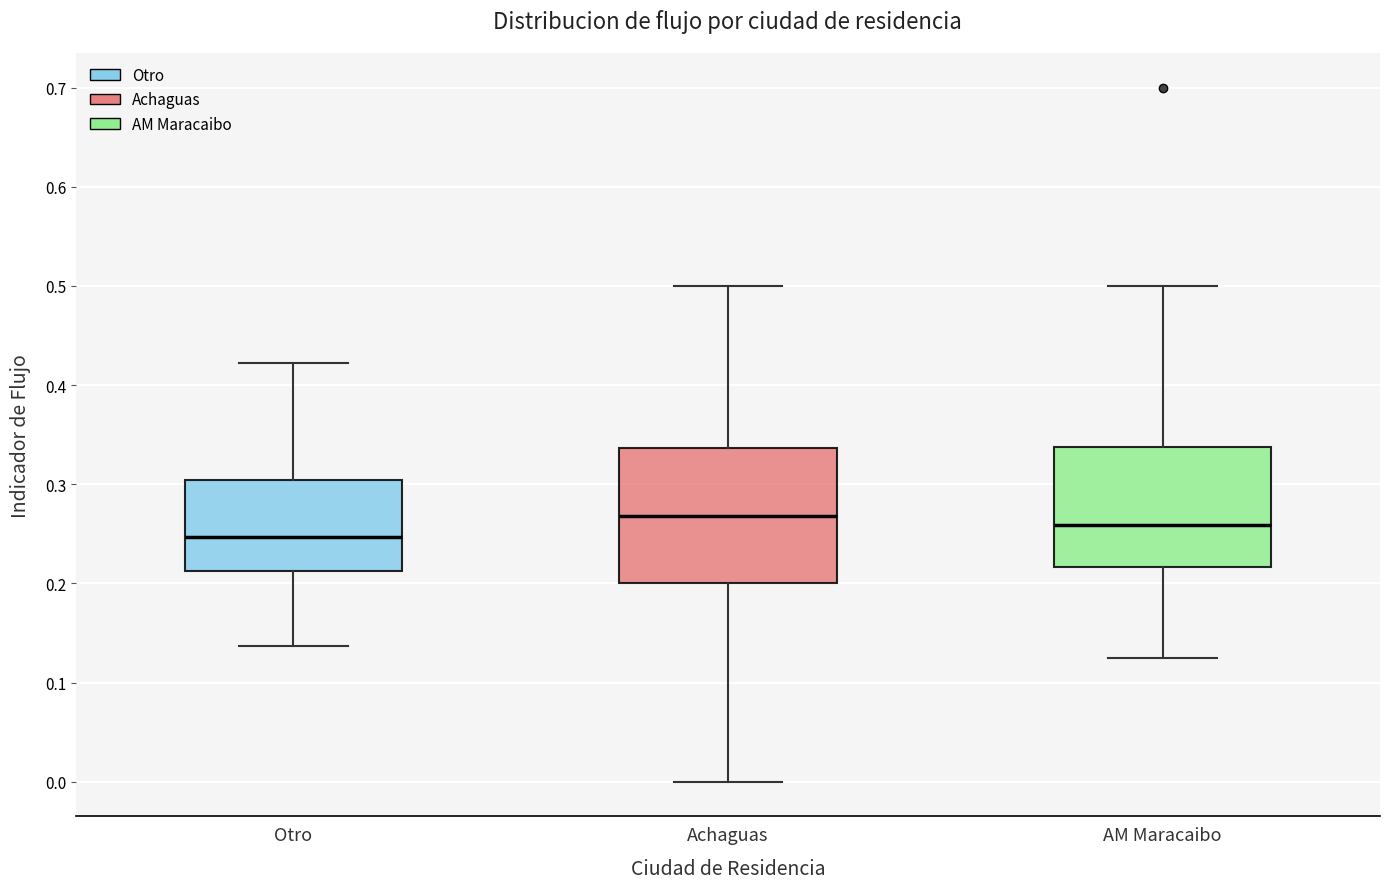

Reading left to right, transcribe this box plot: for each box, give where its median line is, the range the box spans, and where its two whiskers end, as read against the y-axis. The values are not printed on the chart, so give them approximately, as read against the axis.

Otro: median 0.25, box 0.21 to 0.30, whiskers 0.14 to 0.42
Achaguas: median 0.27, box 0.20 to 0.34, whiskers 0.00 to 0.50
AM Maracaibo: median 0.26, box 0.22 to 0.34, whiskers 0.13 to 0.50